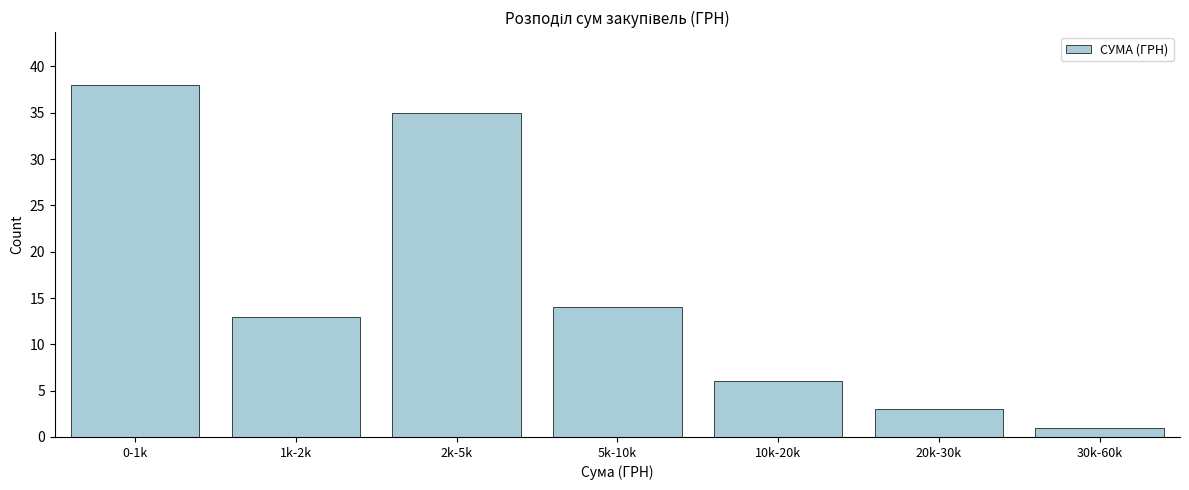

Reading right to left, transcribe all the data shown in this chart.

1	3	6	14	35	13	38